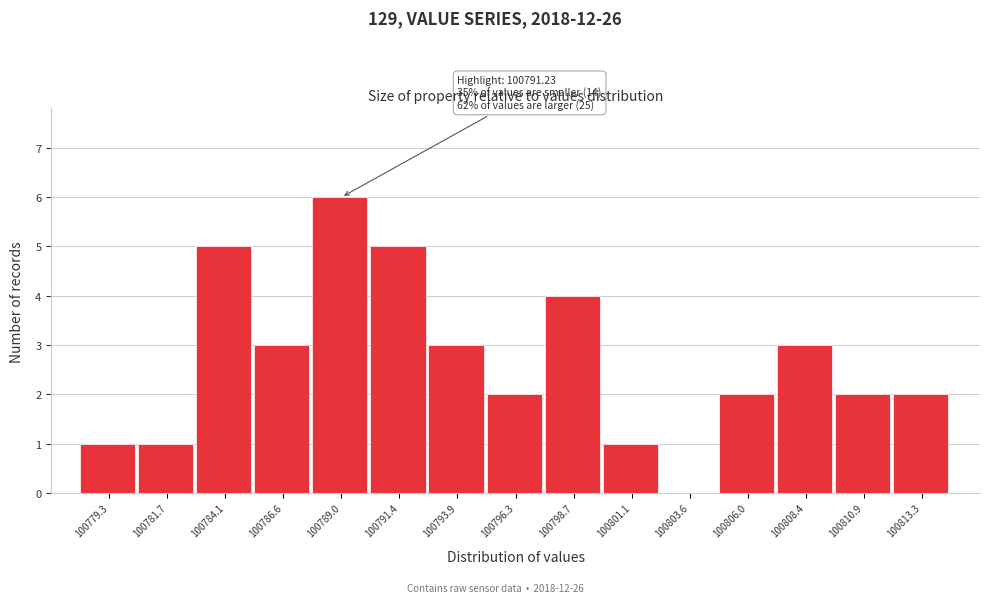

Reading left to right, list all the values displayed in this chart.

100779.3=1	100781.7=1	100784.1=5	100786.6=3	100789.0=6	100791.4=5	100793.9=3	100796.3=2	100798.7=4	100801.1=1	100803.6=0	100806.0=2	100808.4=3	100810.9=2	100813.3=2